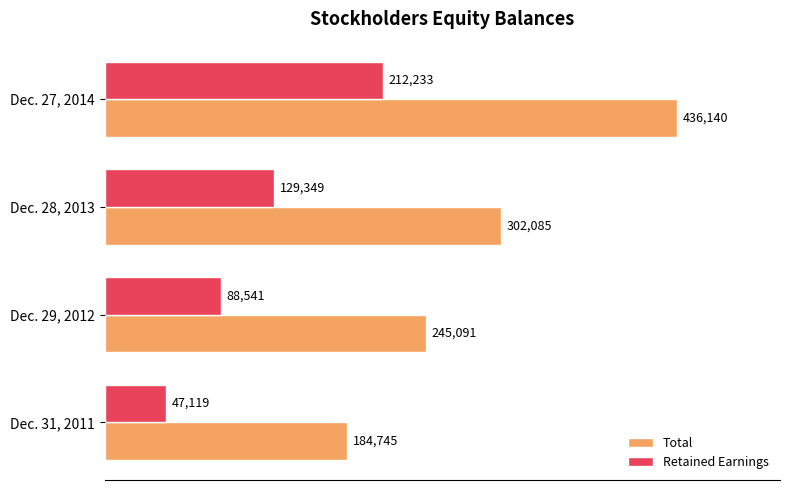

Which series has the largest total across all categories?

Total